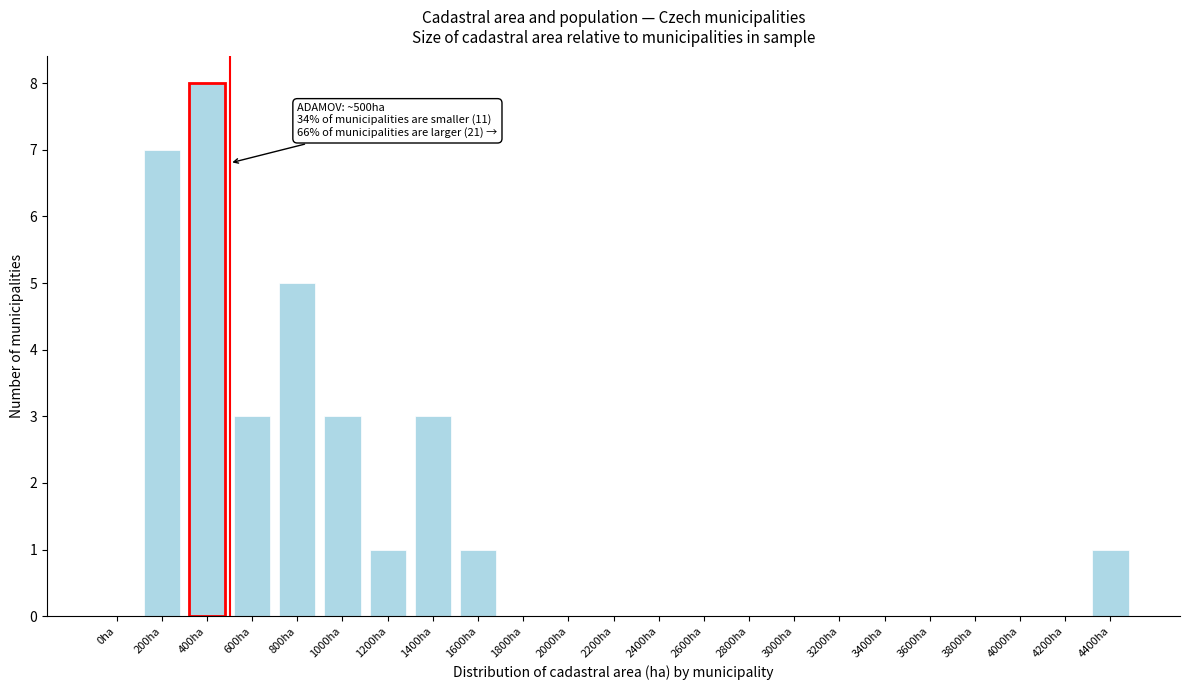

Reading left to right, extract all data points from this chart.

0ha=0	200ha=7	400ha=8	600ha=3	800ha=5	1000ha=3	1200ha=1	1400ha=3	1600ha=1	1800ha=0	2000ha=0	2200ha=0	2400ha=0	2600ha=0	2800ha=0	3000ha=0	3200ha=0	3400ha=0	3600ha=0	3800ha=0	4000ha=0	4200ha=0	4400ha=1